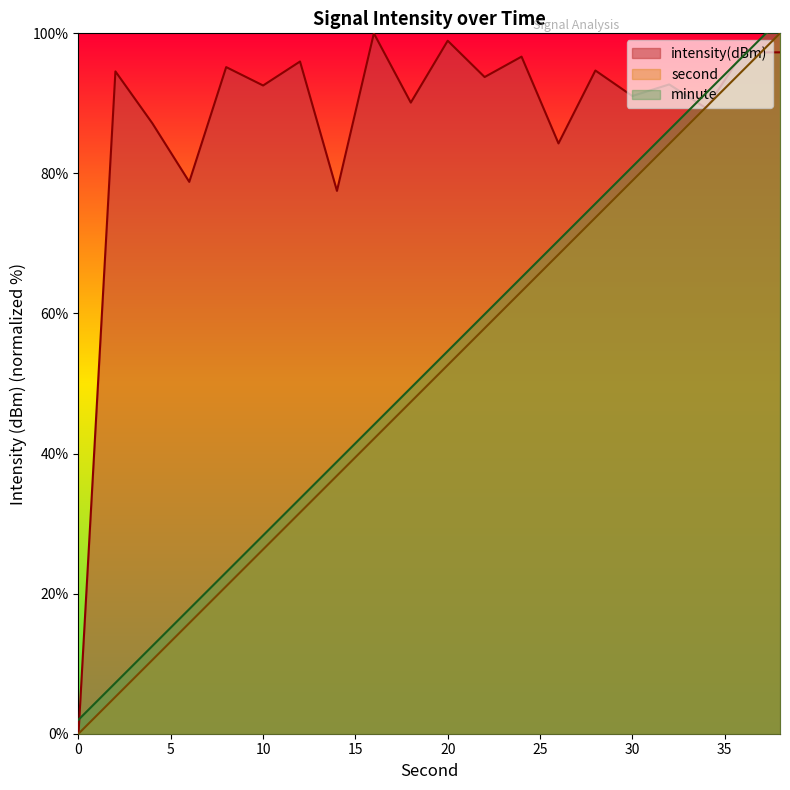

What is the total value across all series at 38?

199.3